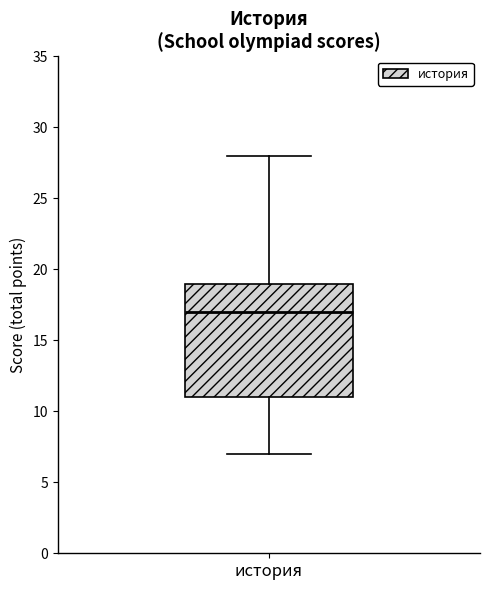

Transcribe this box plot: give where the median line is, the range the box spans, and where the two whiskers end, as read against the y-axis. The values are not printed on the chart, so give them approximately, as read against the axis.

median 17, box 11 to 19, whiskers 7 to 28